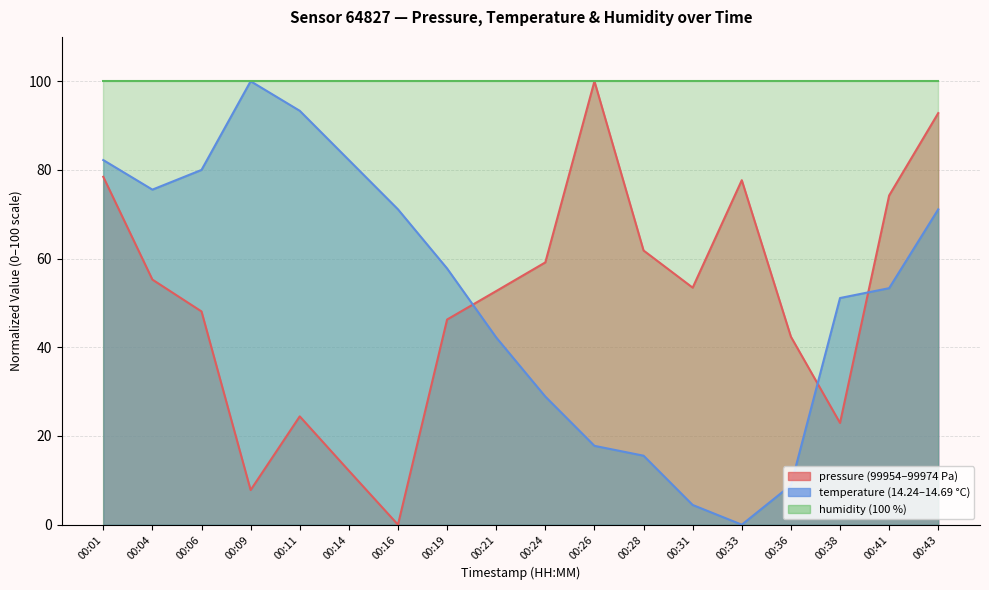

At which label is pressure closest to 50?

00:06